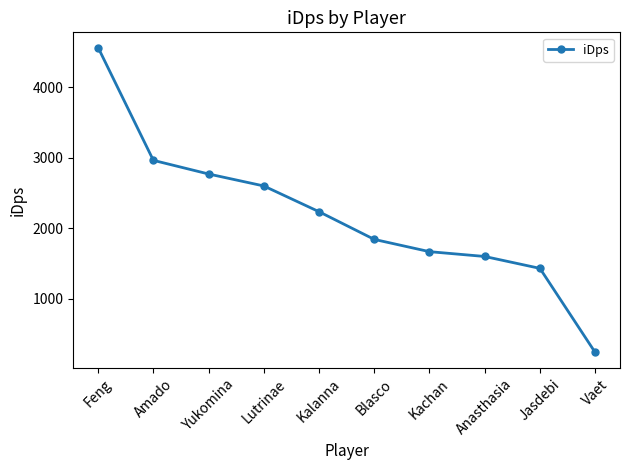

What is the label of the 5th point from the right?

Blasco